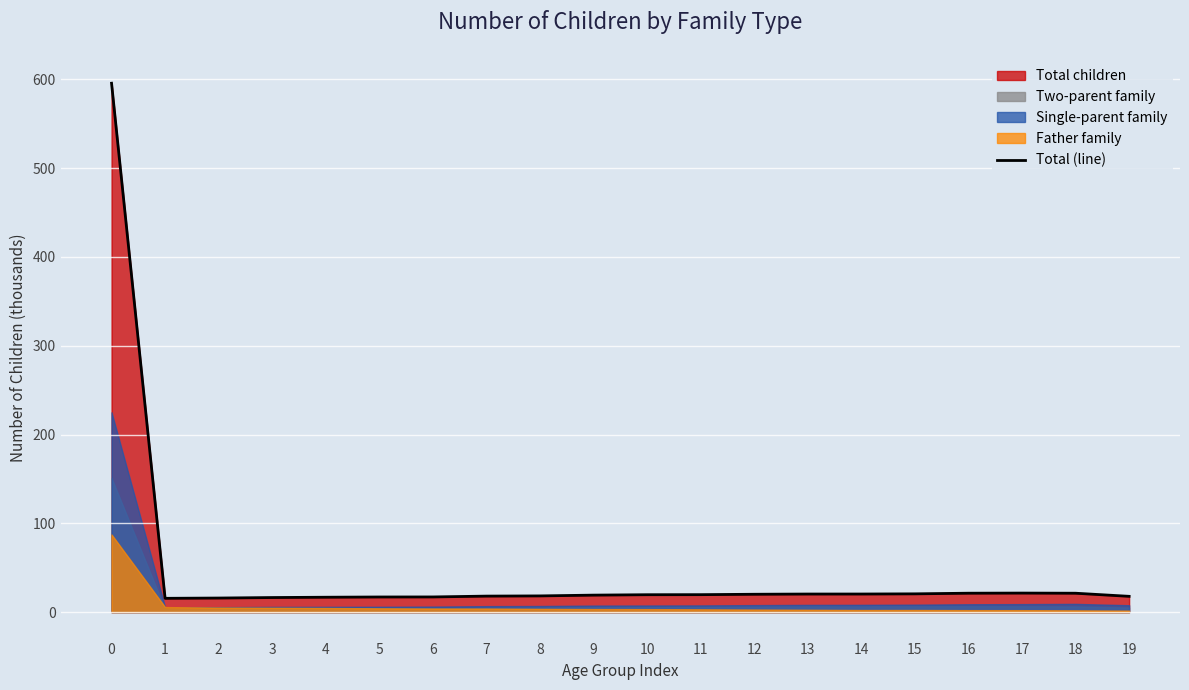

Where is the data nearest to the value 305?

17